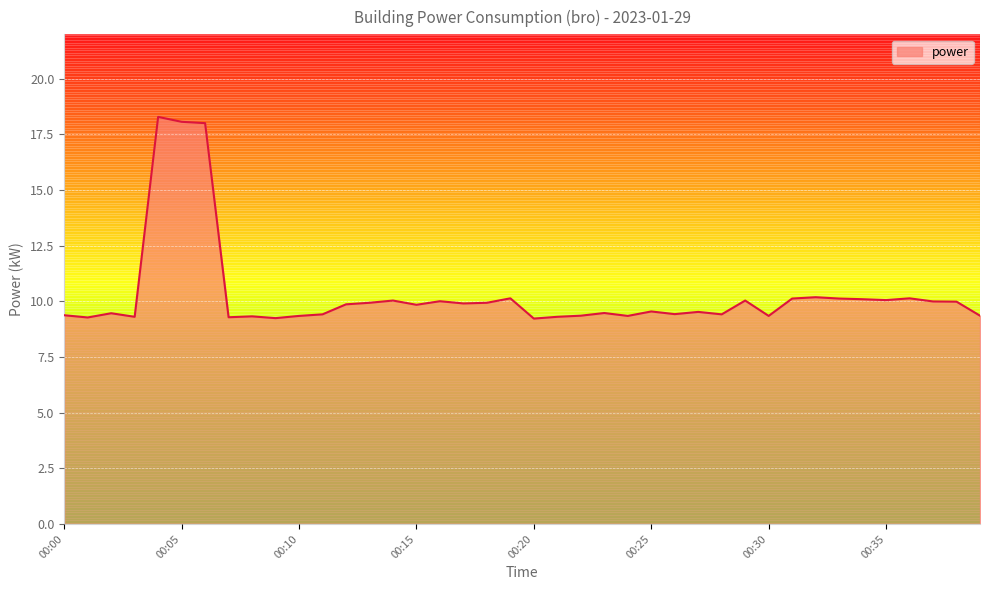

What is the difference between the maximum and minimum values?

9.1